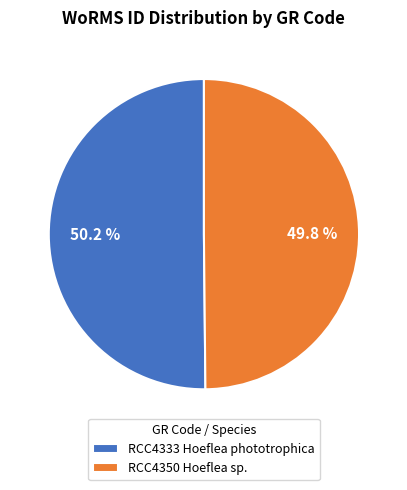

Combined, what portion of the pie is RCC4333 Hoeflea phototrophica and RCC4350 Hoeflea sp.?

100.0%